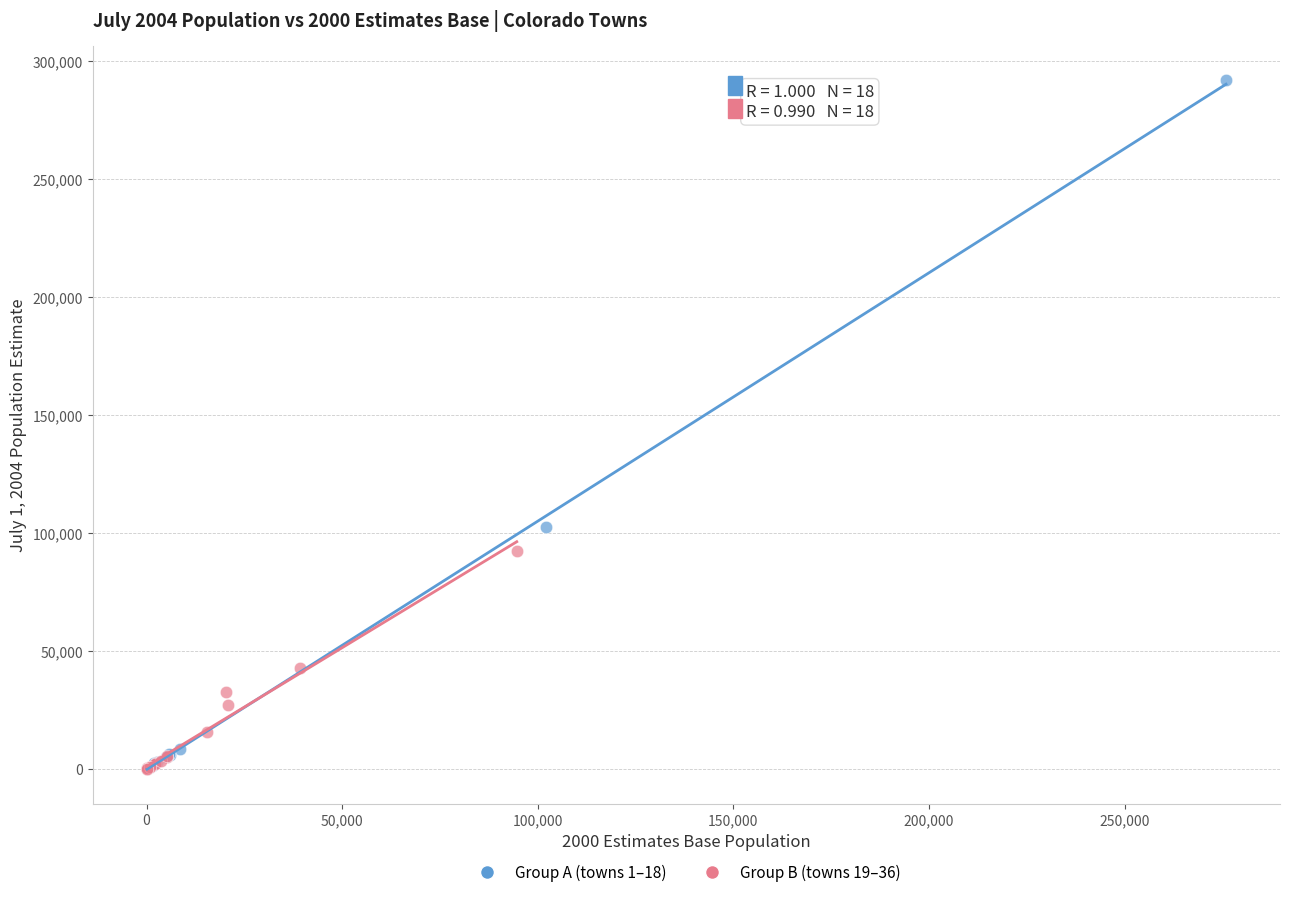

Which series contains the highest Y value?

Group A (towns 1–18)